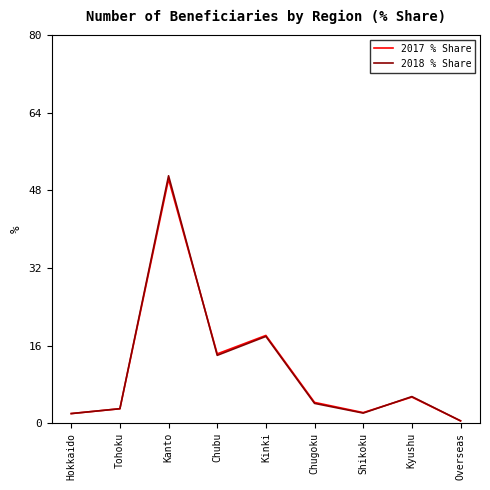

What position from the left is Tohoku?

2